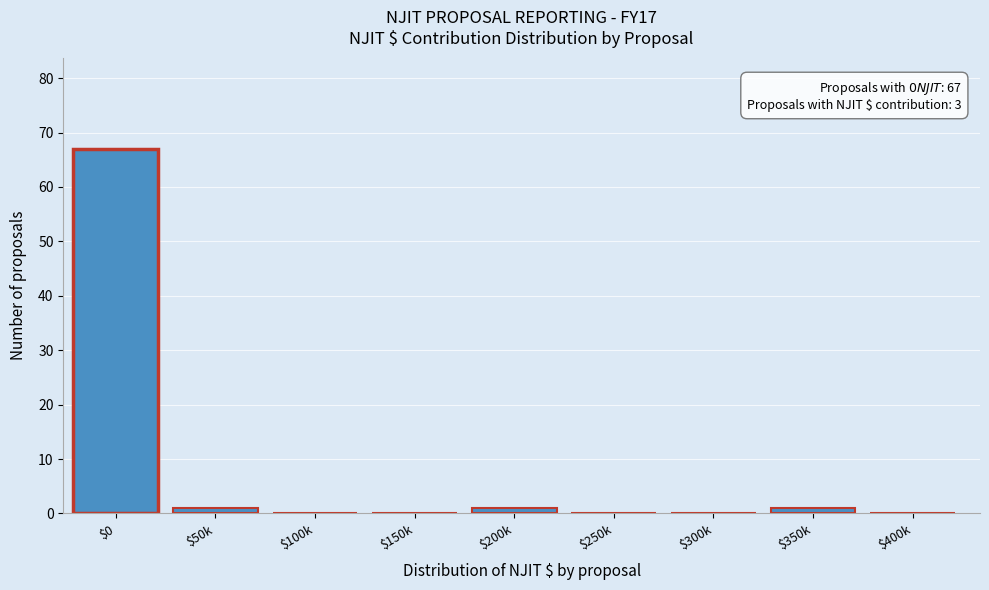

Is it true that the value at $150k is 26?

False